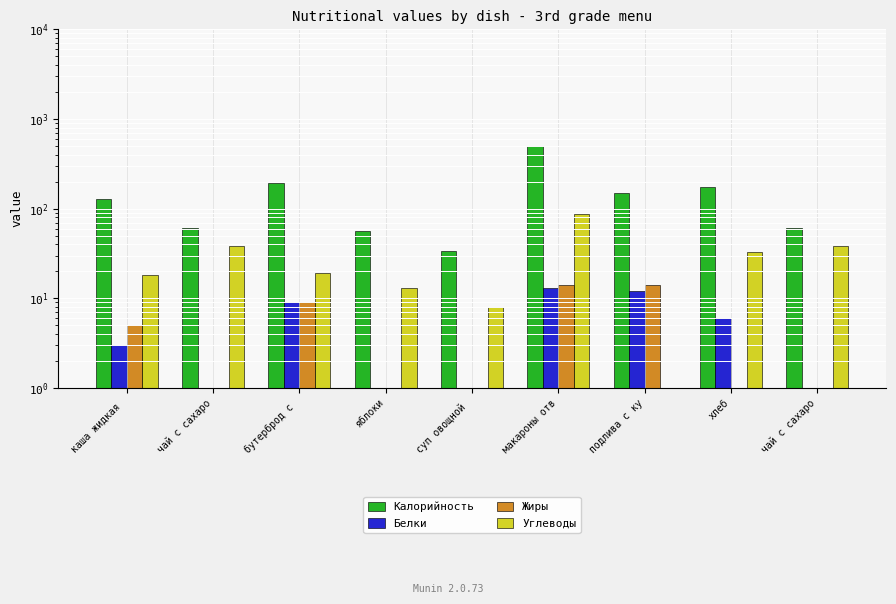

Reading left to right, list all the values displayed in this chart.

Калорийность: каша жидкая =129.0	чай с сахаро=61.0	бутерброд с =194.0	яблоки=56.0	суп овощной =34.0	макароны отв=505.0	подлива с ку=151.0	хлеб=173.0	чай с сахаро=61.0
Белки: каша жидкая =3.0	чай с сахаро=1.0	бутерброд с =9.0	яблоки=0.5	суп овощной =1.0	макароны отв=13.0	подлива с ку=12.0	хлеб=6.0	чай с сахаро=1.0
Жиры: каша жидкая =5.0	чай с сахаро=0.5	бутерброд с =9.0	яблоки=0.5	суп овощной =0.5	макароны отв=14.0	подлива с ку=14.0	хлеб=1.0	чай с сахаро=0.5
Углеводы: каша жидкая =18.0	чай с сахаро=38.0	бутерброд с =19.0	яблоки=13.0	суп овощной =8.0	макароны отв=87.0	подлива с ку=0.5	хлеб=33.0	чай с сахаро=38.0